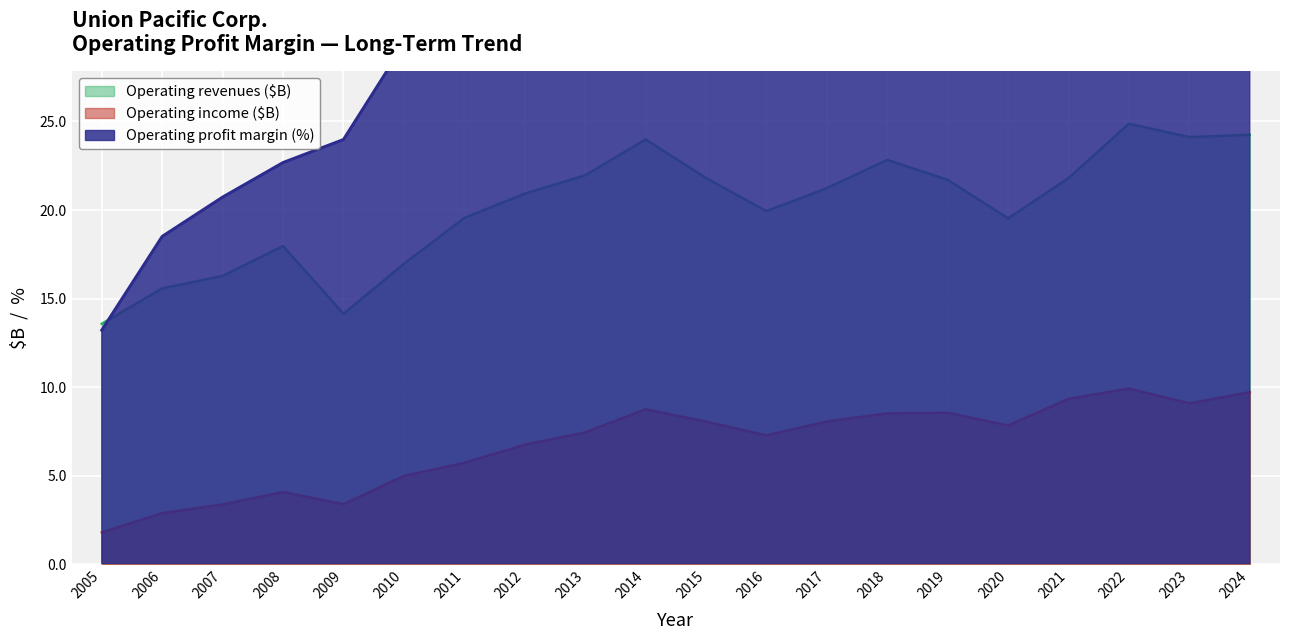

Is it true that Operating profit margin equals 53.9 at 2023?

False